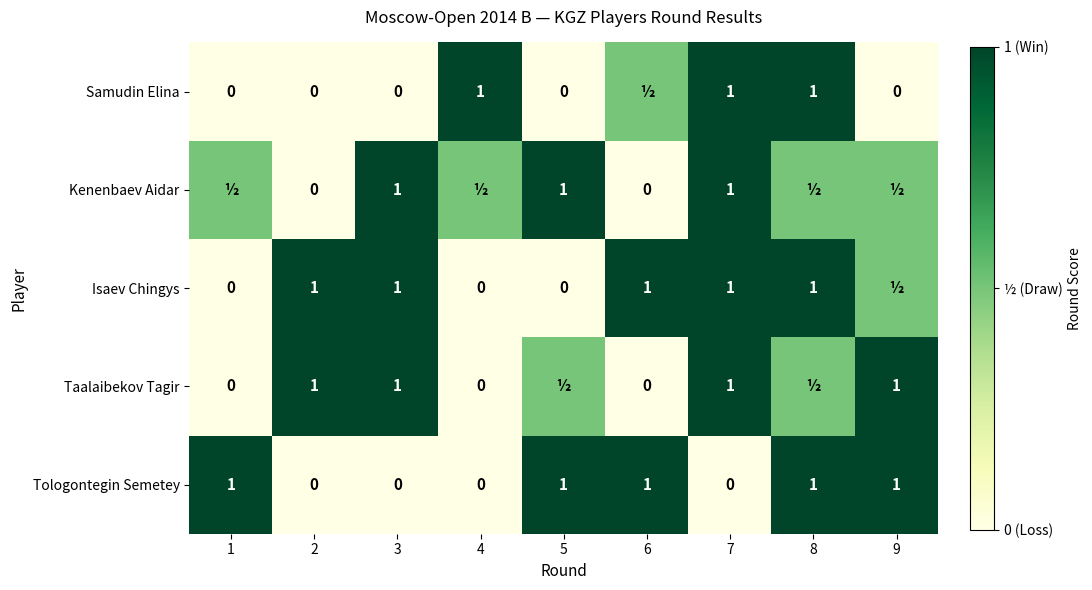

What is the difference between the highest and lowest values at 6?

1.0